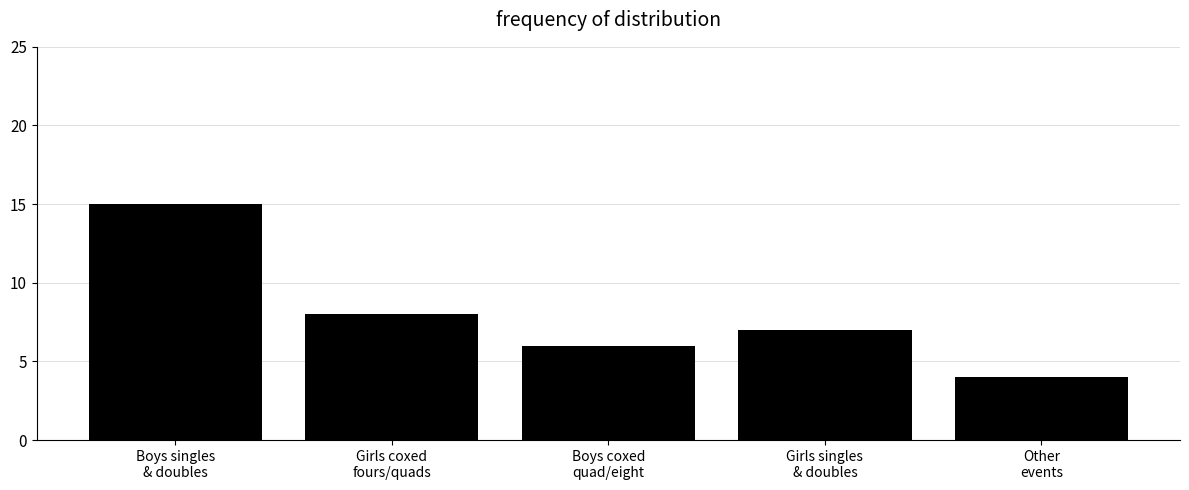

True or false: the data shows 4 at Other
events.

True